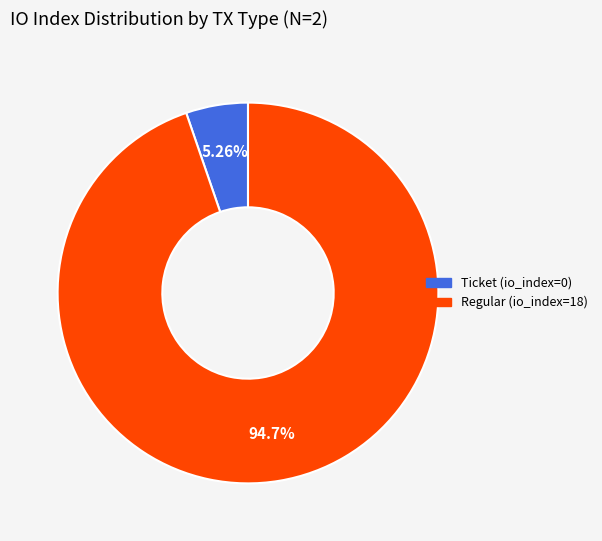

How many segments does this pie chart have?

2